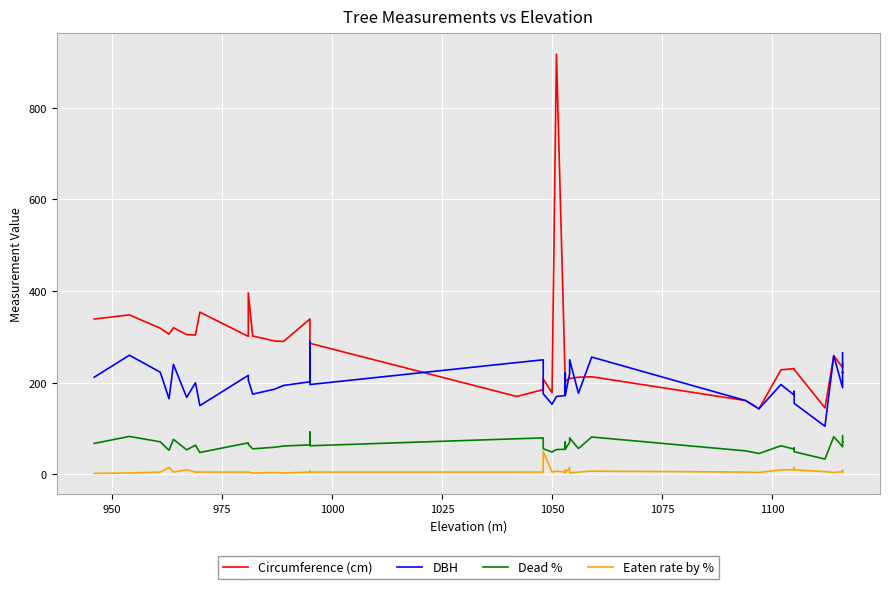

Is it true that Circumference (cm) equals 318.0 at 25?

False